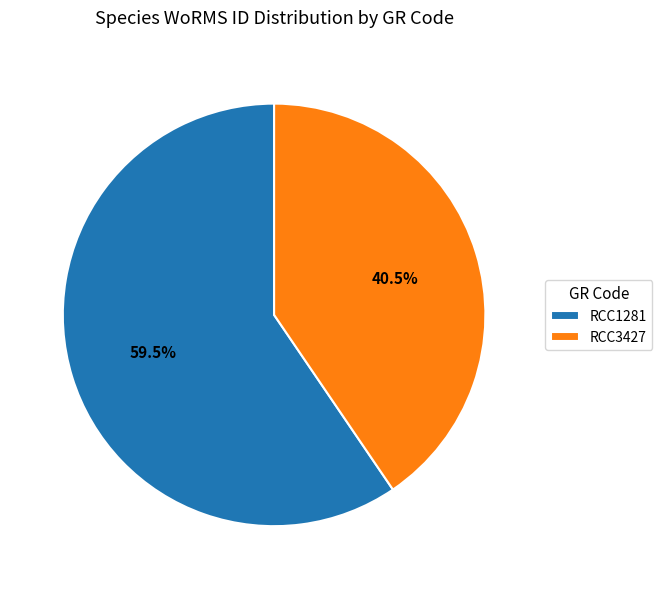

Count the number of slices in the pie.

2